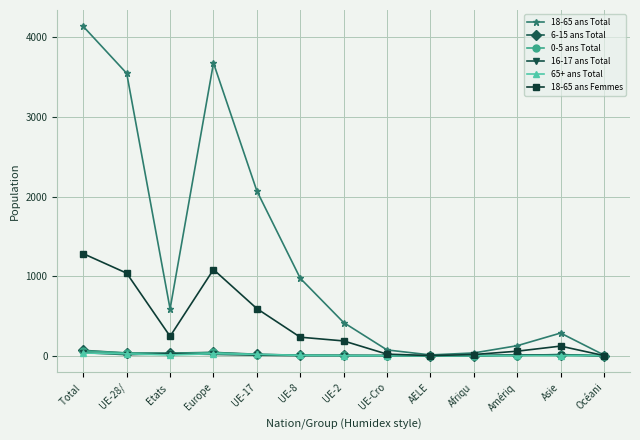

Where is the first local minimum for 18-65 ans Femmes?

Etats 